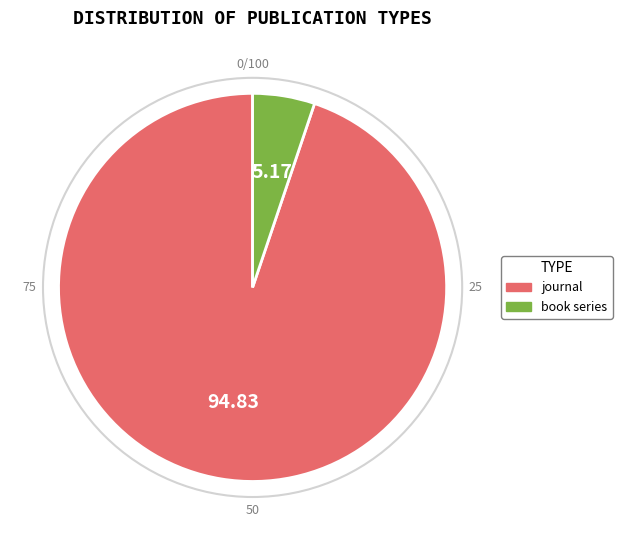

What is the largest slice in the pie chart?

journal